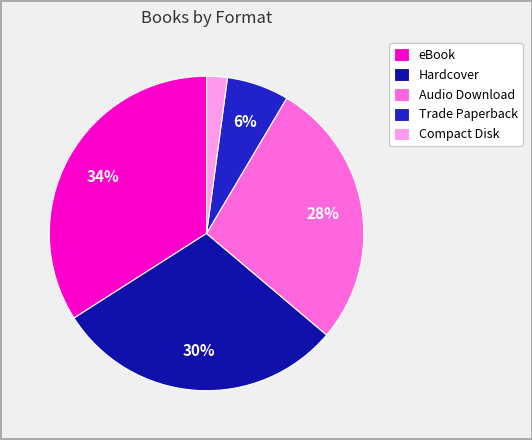

Between Audio Download and Compact Disk, which is larger?

Audio Download